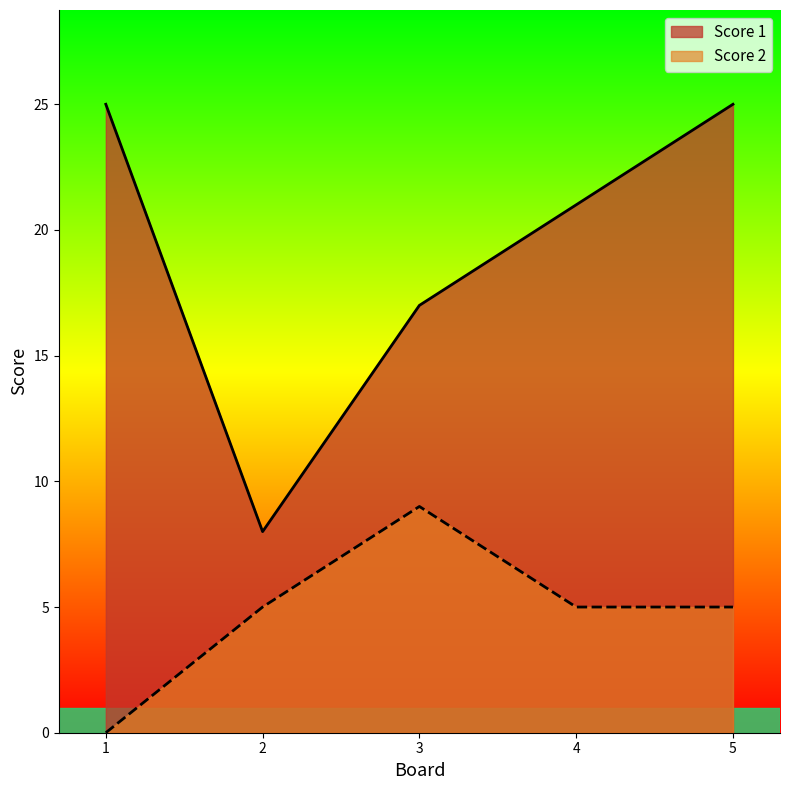

Which series has the widest spread of values?

Score 1